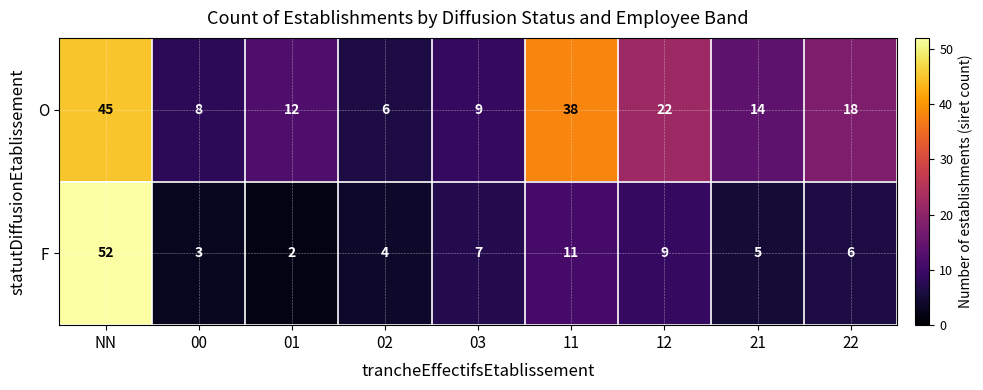

What is the approximate value of O at 21?

14